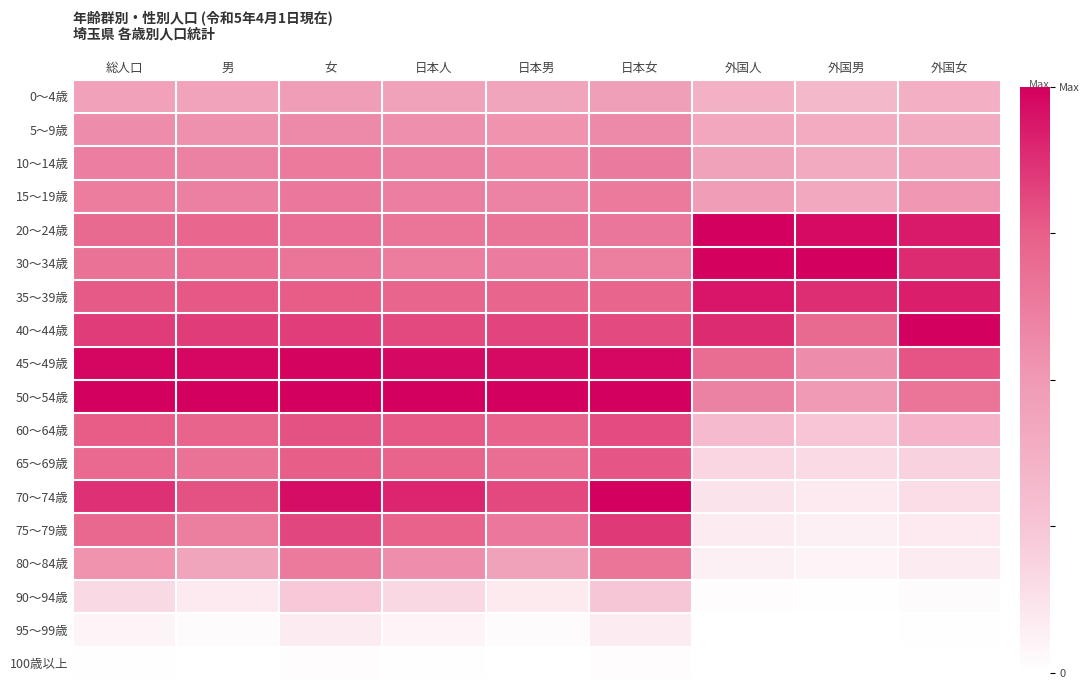

Which has a higher value, 外国男 or 女?

女